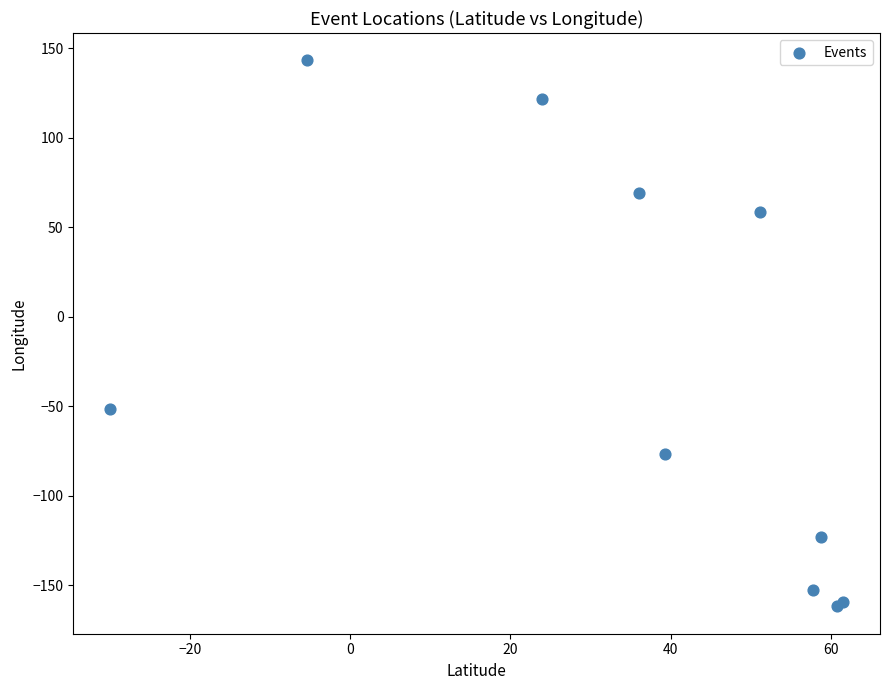

What Y value in the scatter plot is closest to -9?

-51.2